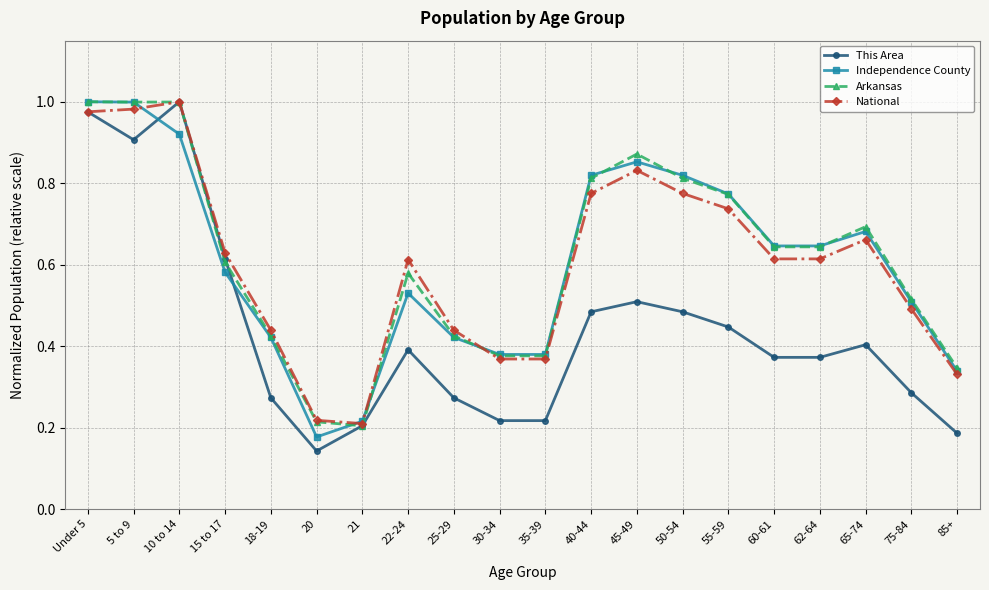

Where is Independence County nearest to the value 0?

20